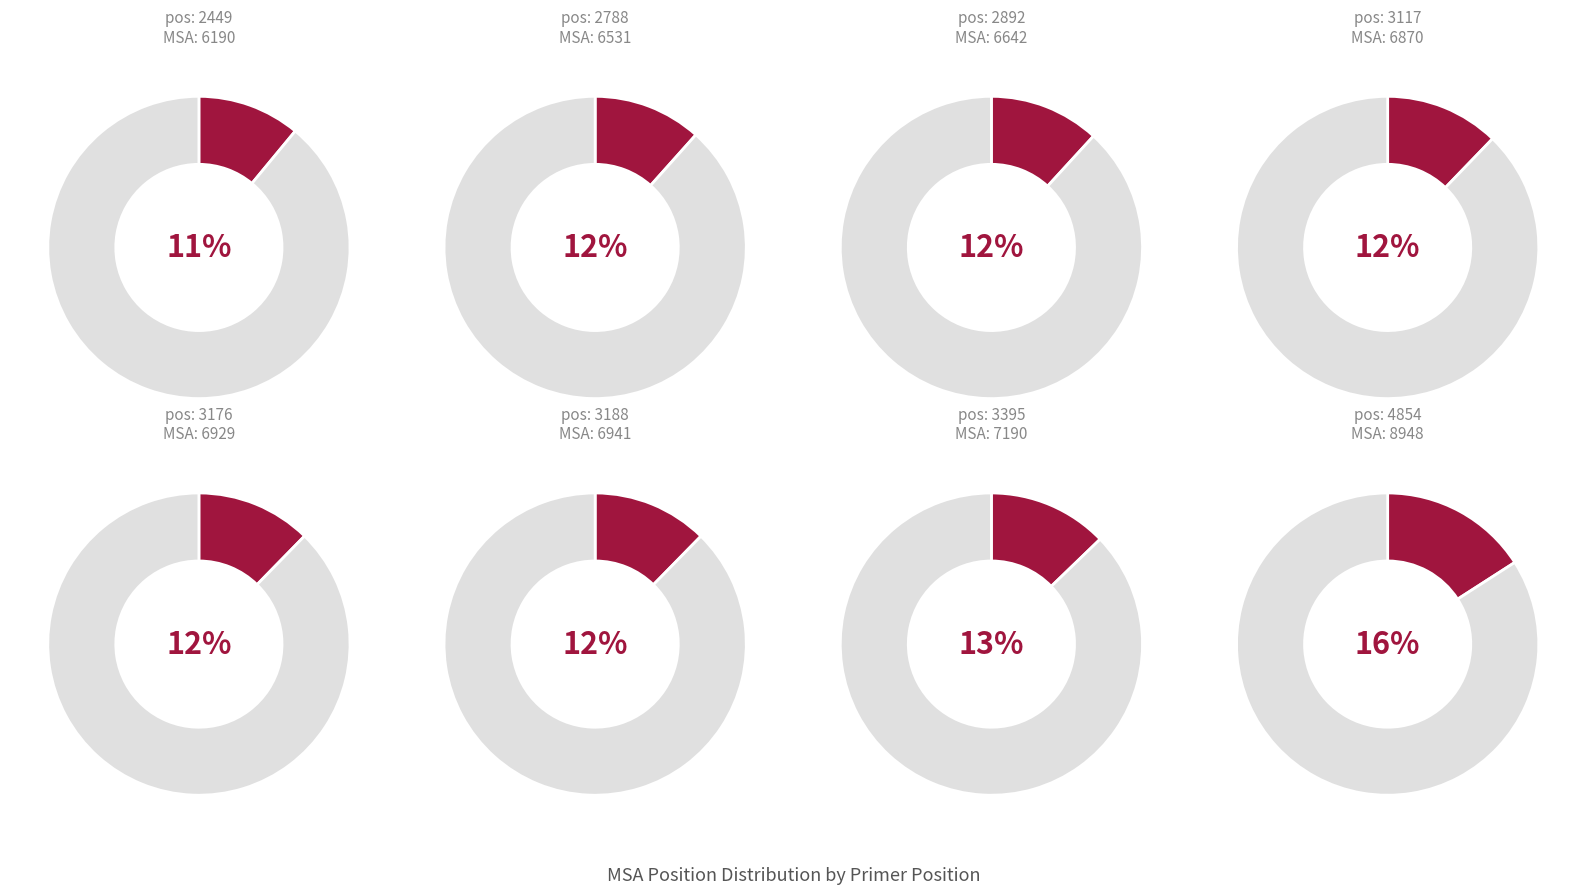

Do 2449 and 3117 together represent more than half of the pie?

No